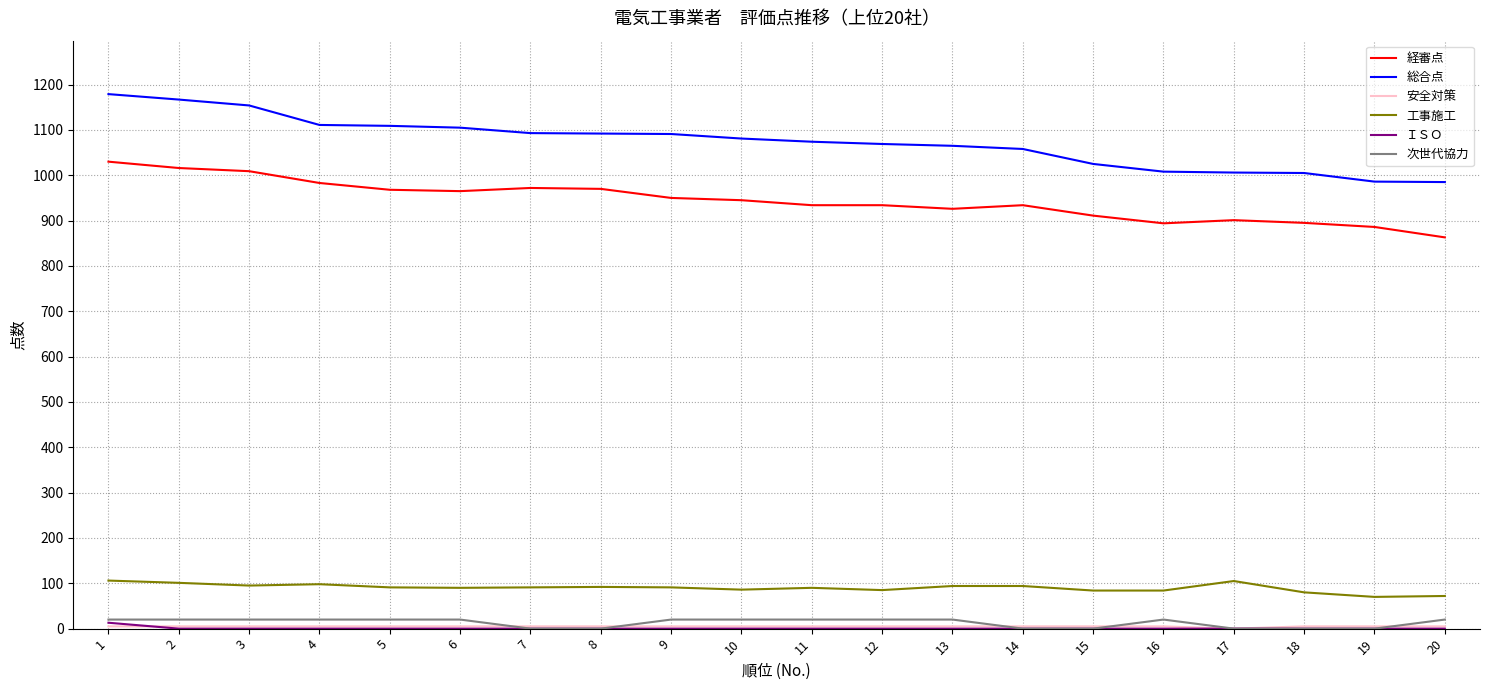

Which category has the highest value in the ＩＳＯ series?

1